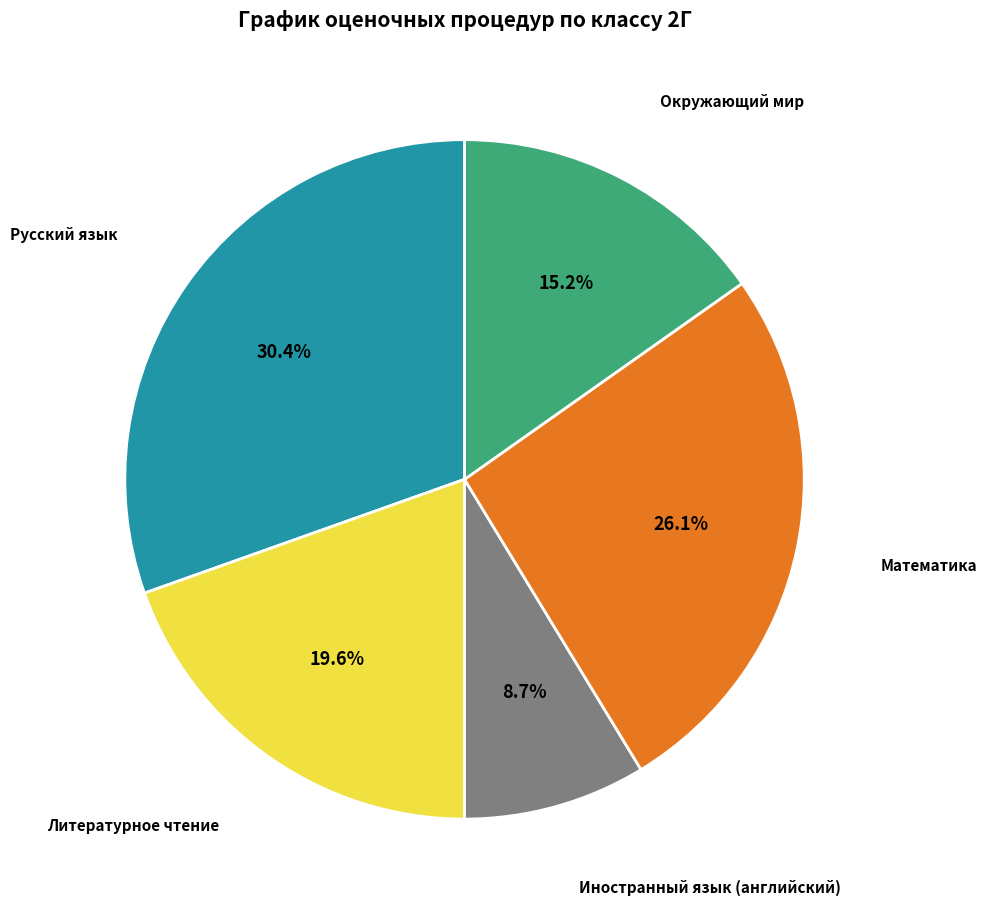

To the nearest percent, what is the average slice percentage?

20%